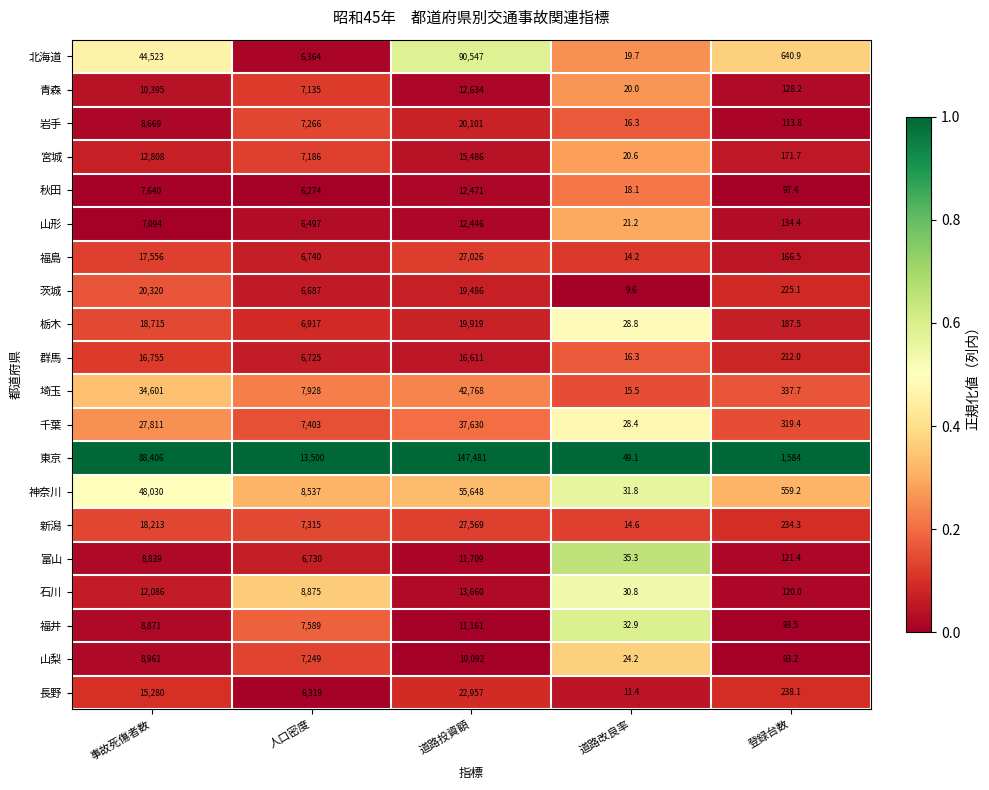

How many categories are shown in the chart?

5